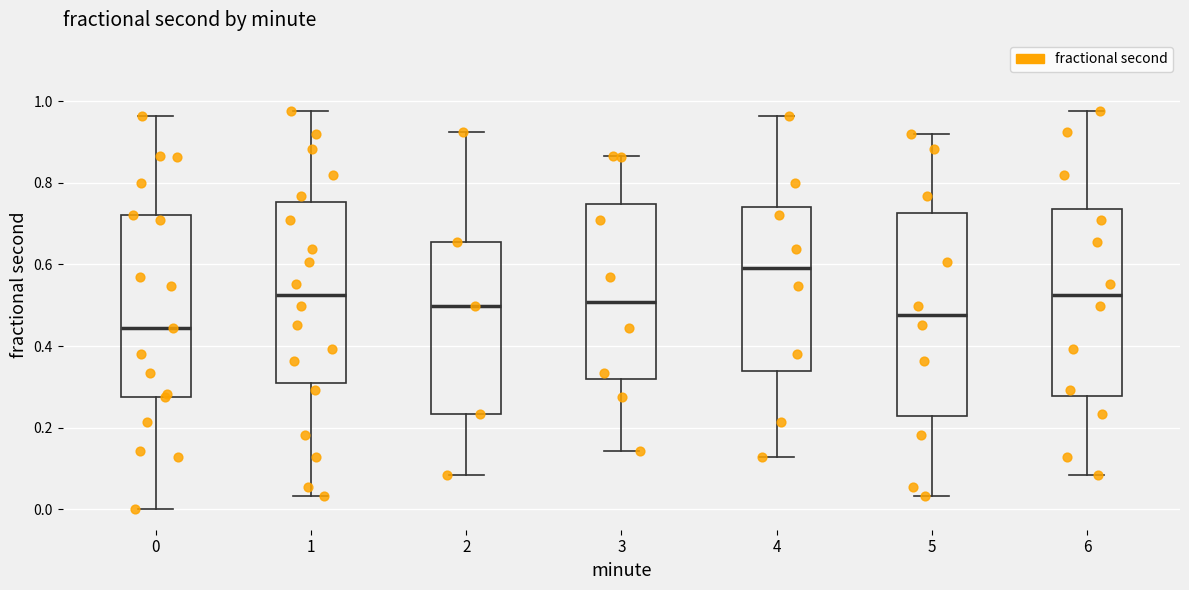

Reading left to right, read every box against the y-axis: the position of its median line, the range the box covers, and the ends of its whiskers. The values are not printed on the chart, so give them approximately, as read against the axis.

0: median 0.44, box 0.28 to 0.72, whiskers 0.00 to 0.96
1: median 0.52, box 0.30 to 0.76, whiskers 0.04 to 0.98
2: median 0.50, box 0.24 to 0.66, whiskers 0.08 to 0.92
3: median 0.50, box 0.32 to 0.74, whiskers 0.14 to 0.86
4: median 0.60, box 0.34 to 0.74, whiskers 0.12 to 0.96
5: median 0.48, box 0.22 to 0.72, whiskers 0.04 to 0.92
6: median 0.52, box 0.28 to 0.74, whiskers 0.08 to 0.98